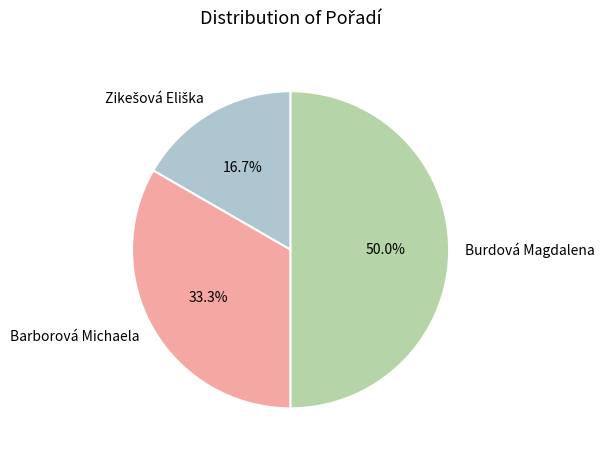

How many slices are in this pie chart?

3